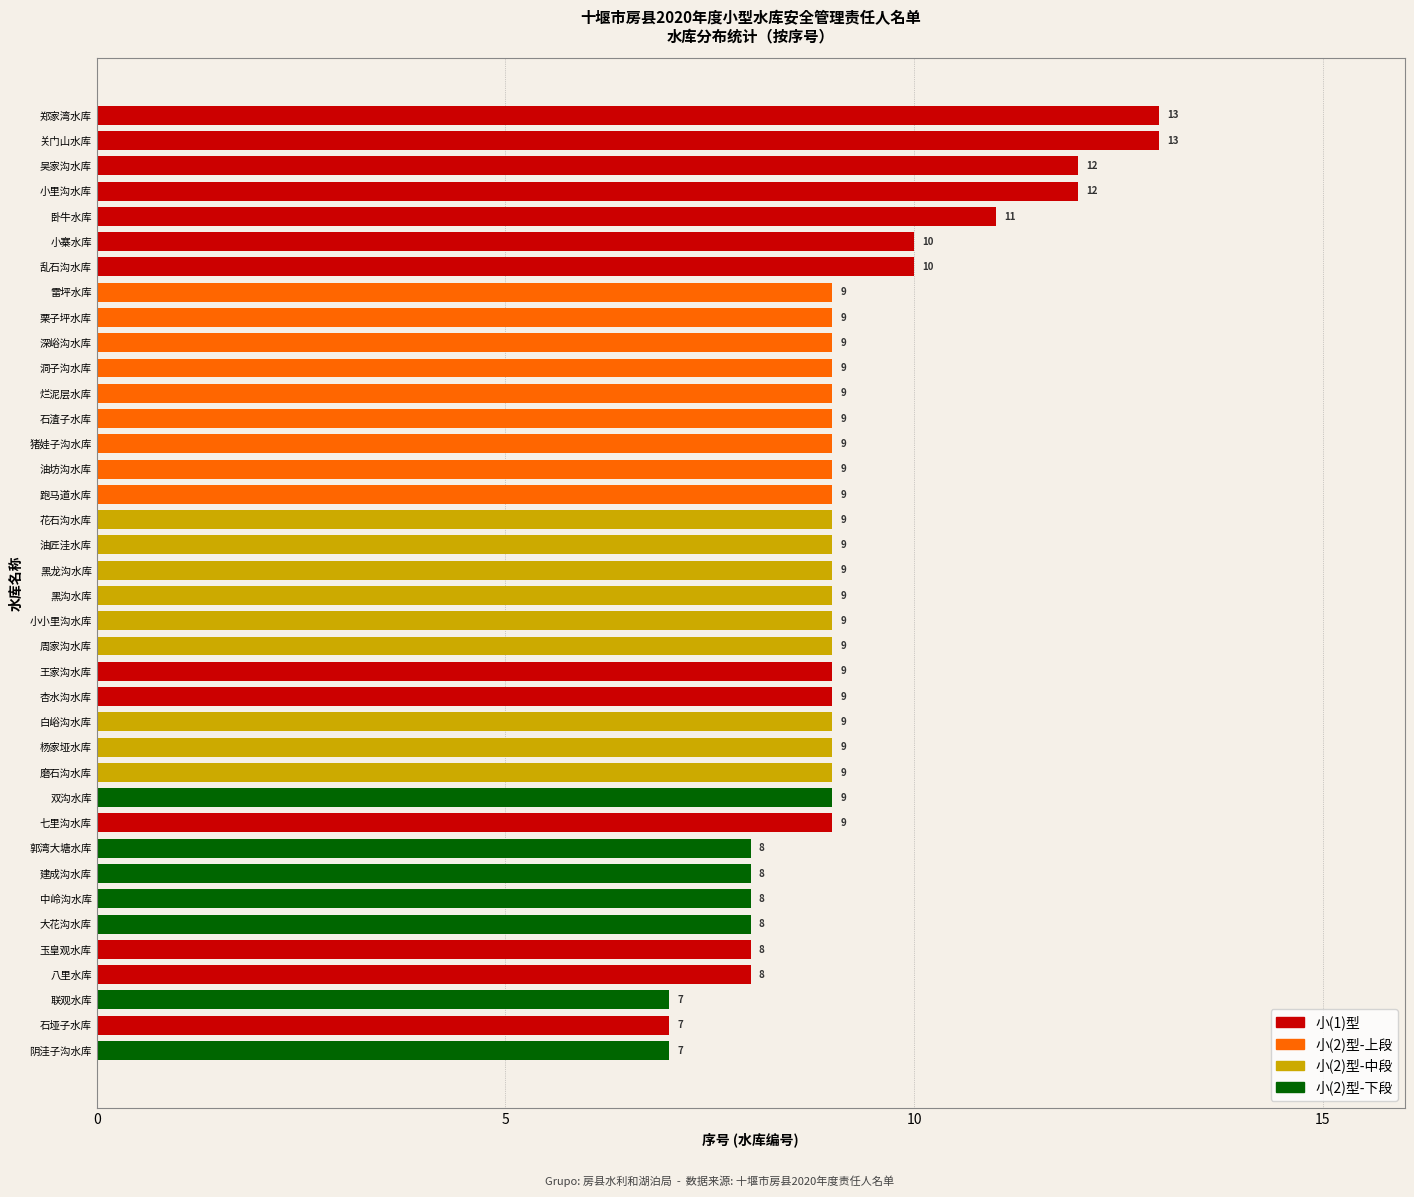

The chart shows a value of 9 at 油坊沟水库. True or false?

True